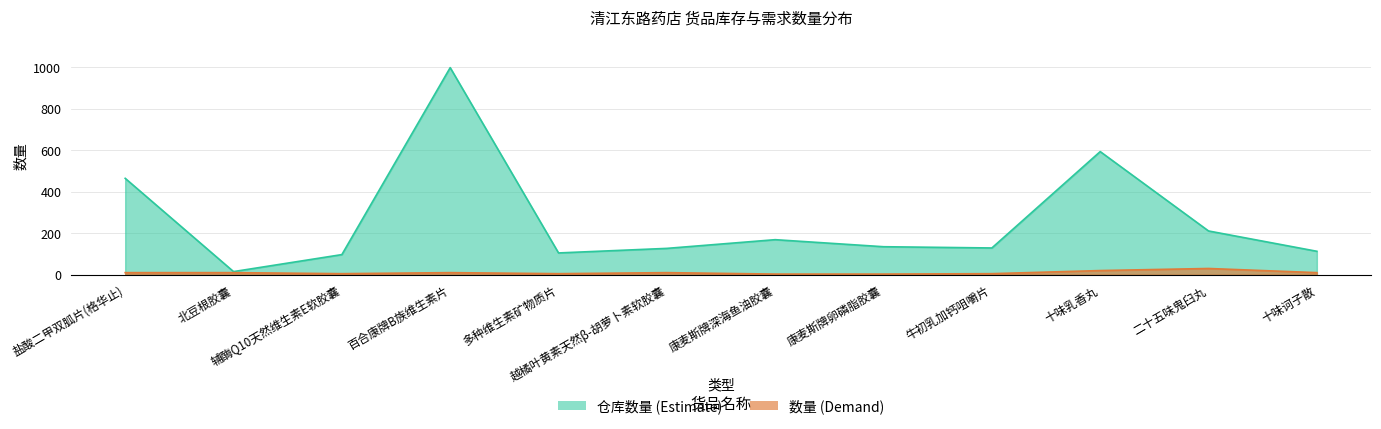

True or false: 数量 has more than 2 interior local peaks.

True